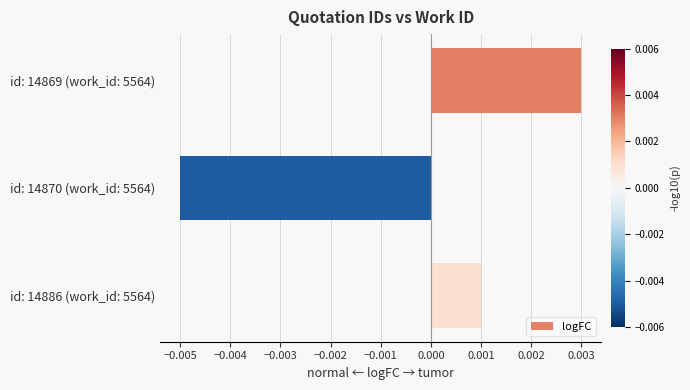

At which label is the value closest to 0?

id: 14886 (work_id: 5564)